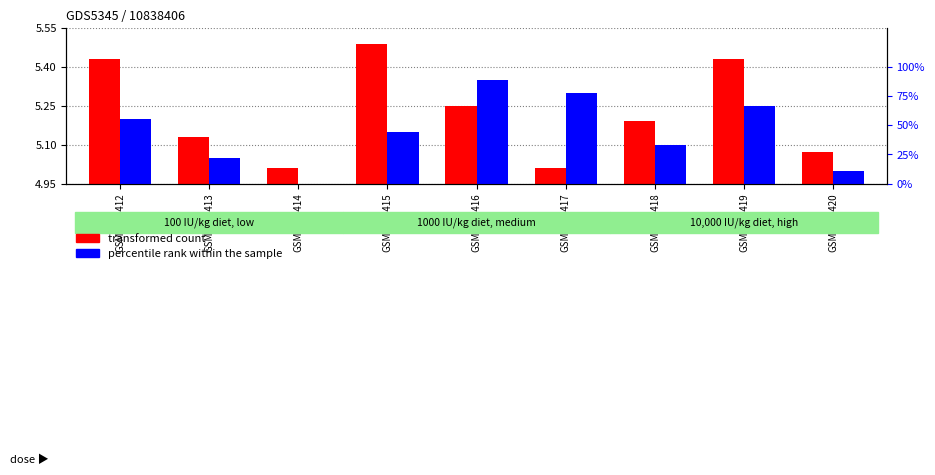

At which label is transformed count closest to 0?

GSM1502414